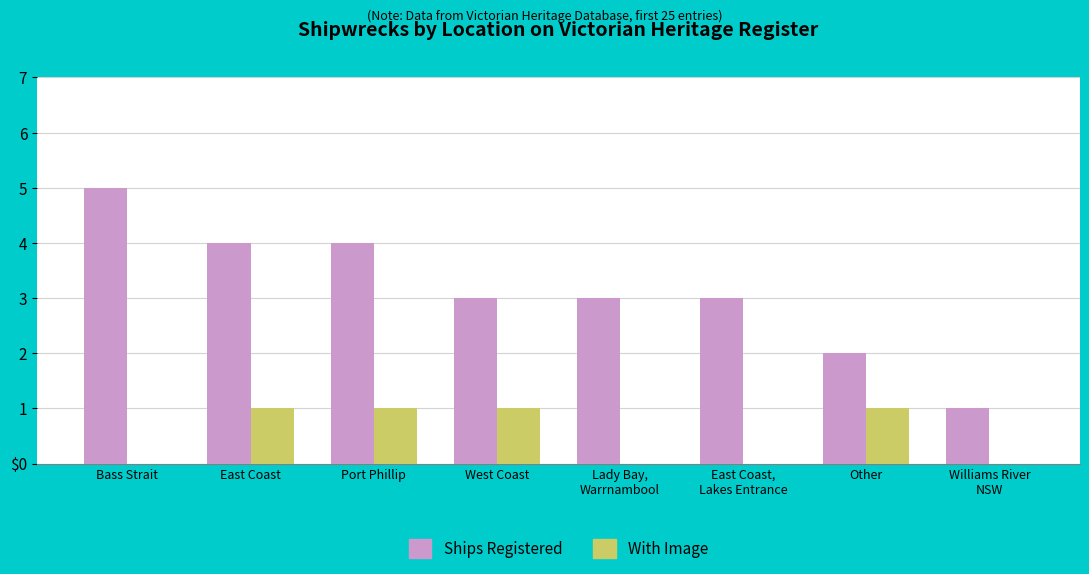

At how many categories does at least one series exceed 4?

1